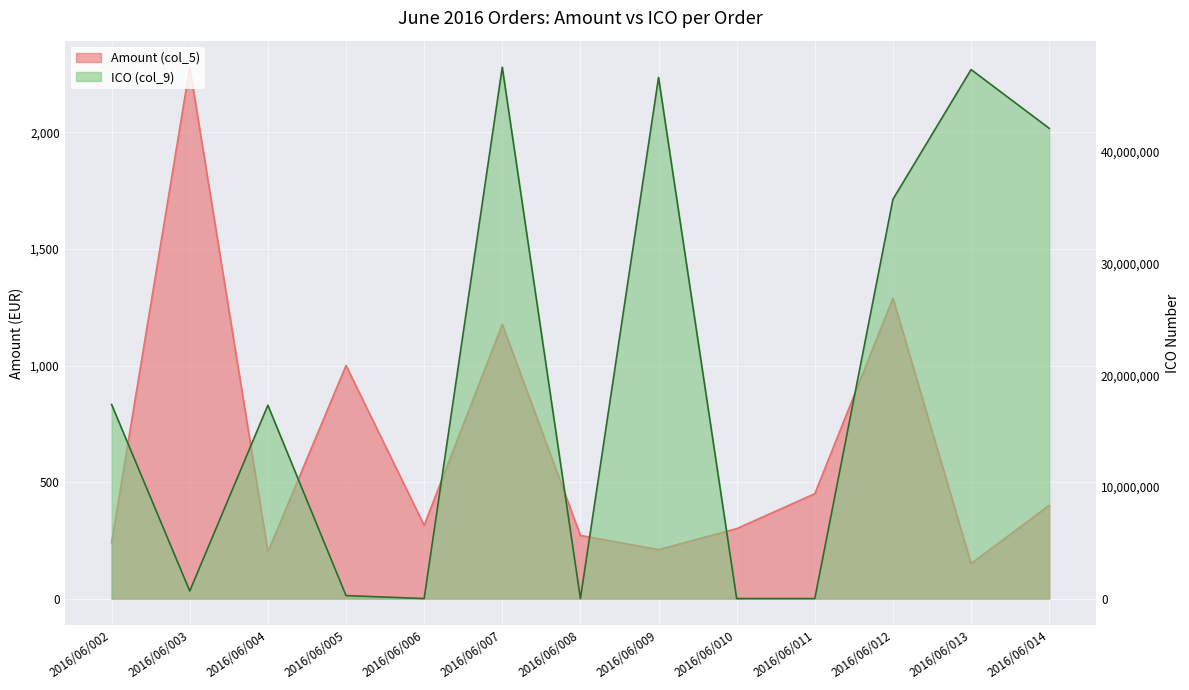

Rank the series by their maximum value, from lowest to highest.

Amount (col_5), ICO (col_9)